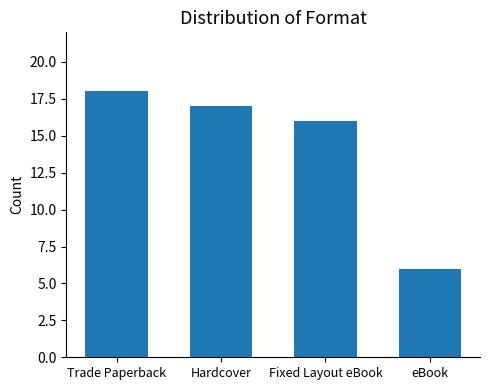

List the labels in order of value, smallest first.

eBook, Fixed Layout eBook, Hardcover, Trade Paperback